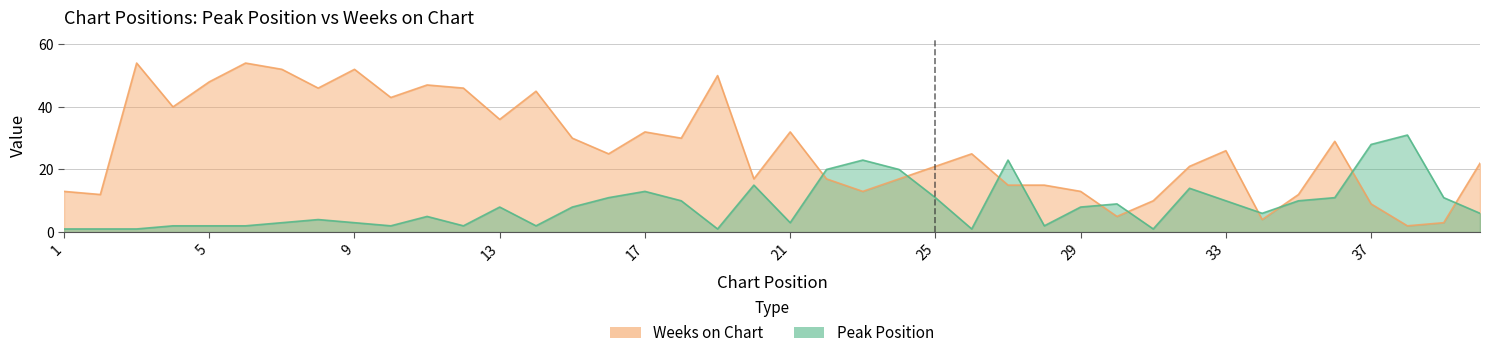

Which series has the widest spread of values?

Weeks on Chart